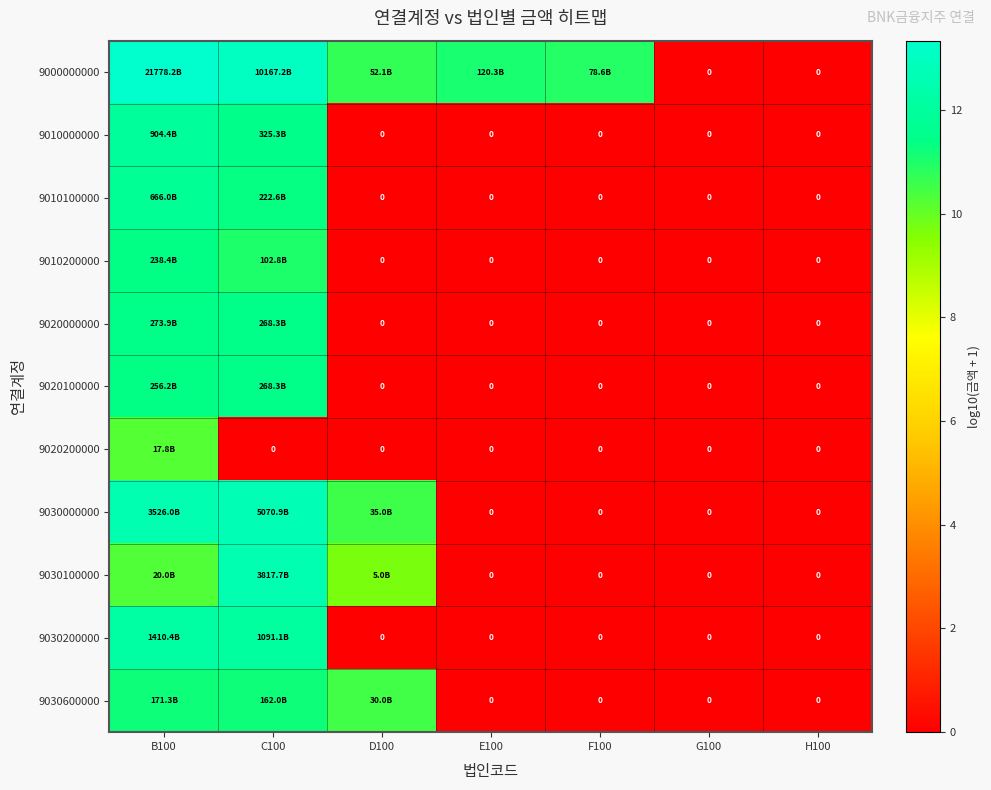

Which series changed the most between D100 and E100?

9030000000